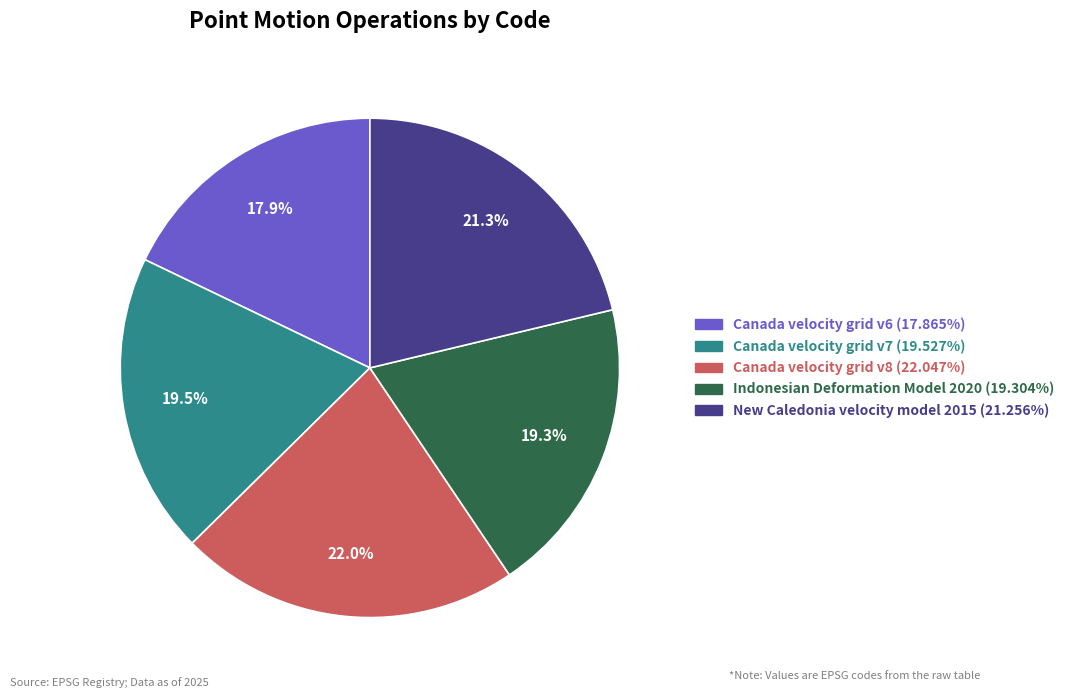

To the nearest percent, what is the combined percentage of New Caledonia velocity model 2015 and Canada velocity grid v7?

41%